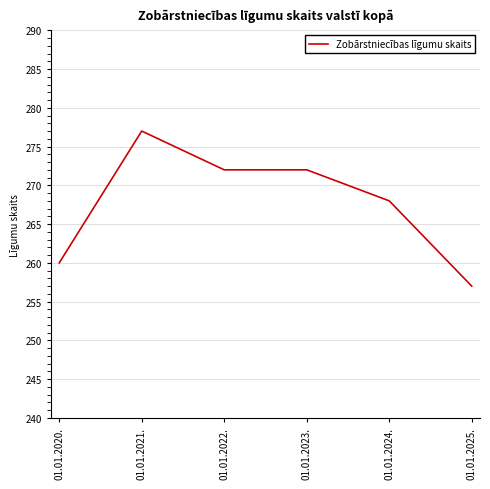

What is the average value?

268